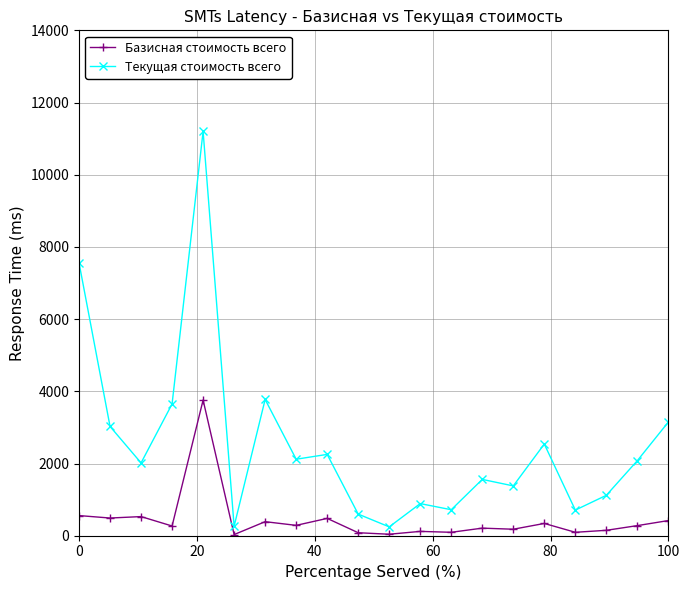

Does the chart have visible grid lines?

Yes